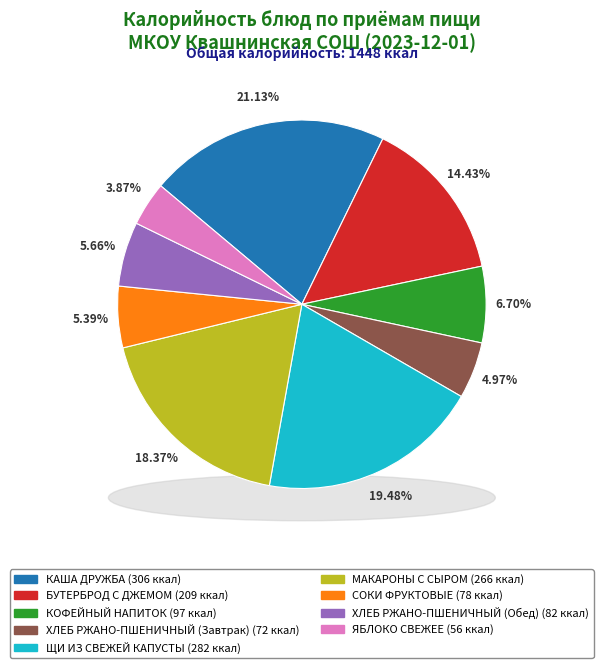

To the nearest percent, what is the difference between the КОФЕЙНЫЙ НАПИТОК and БУТЕРБРОД С ДЖЕМОМ slice percentages?

8%